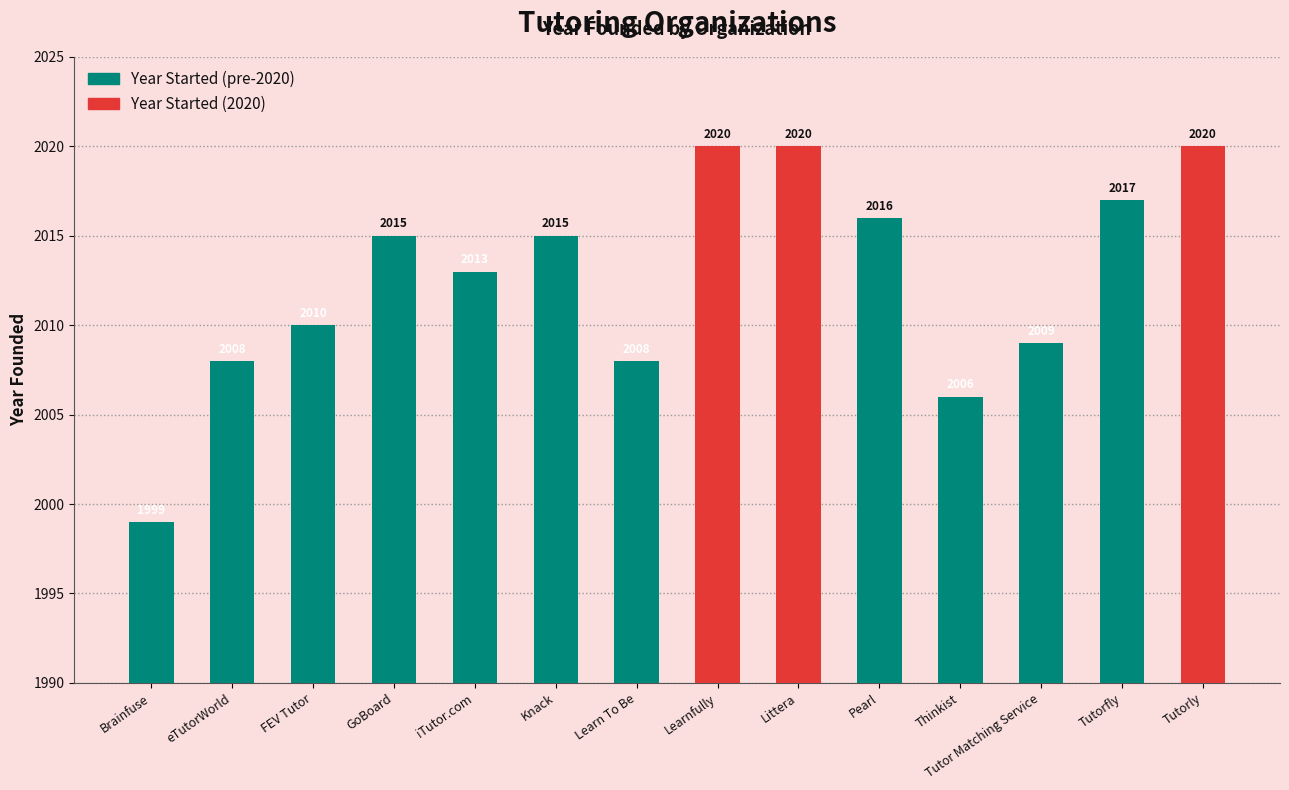

What is the label of the 1st bar from the left?

Brainfuse